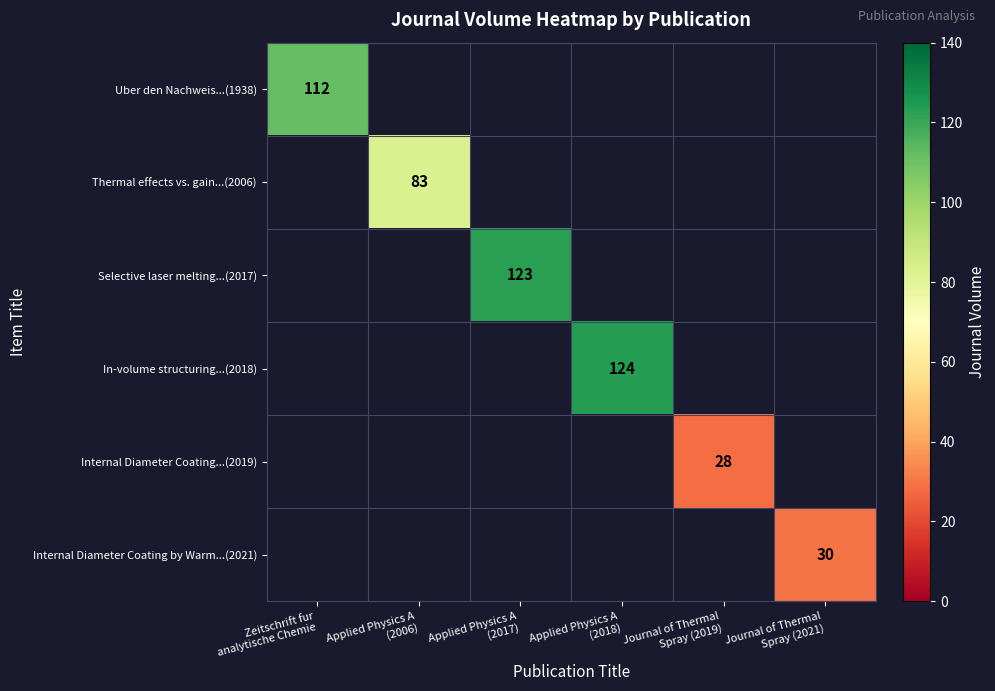

Which has a higher value, Journal of Thermal
Spray (2019) or Applied Physics A
(2018)?

Applied Physics A
(2018)